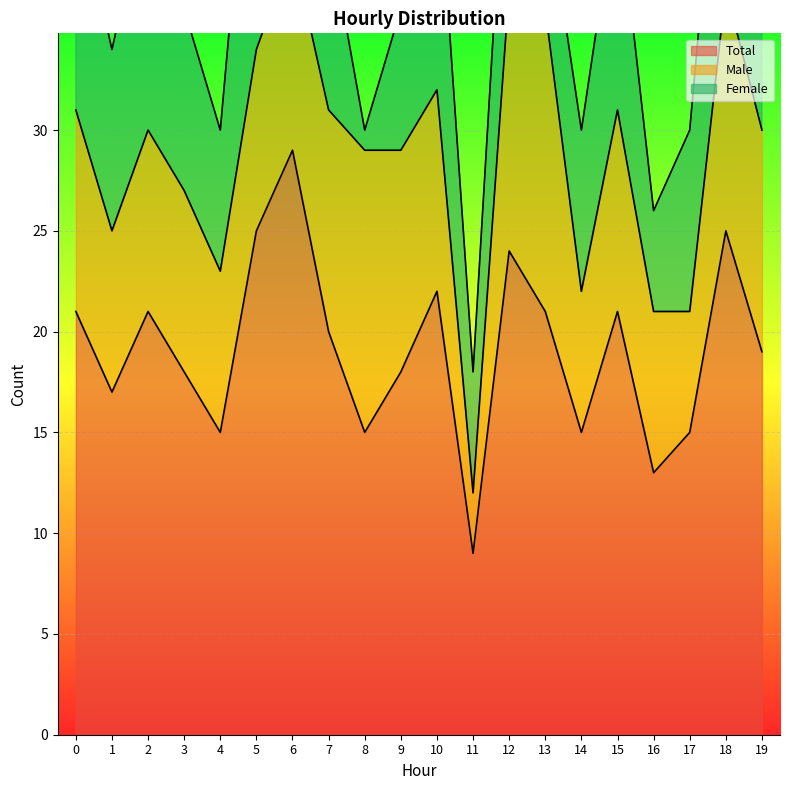

In Male, how many points are lower than both neighbors (excluding endpoints)?

5